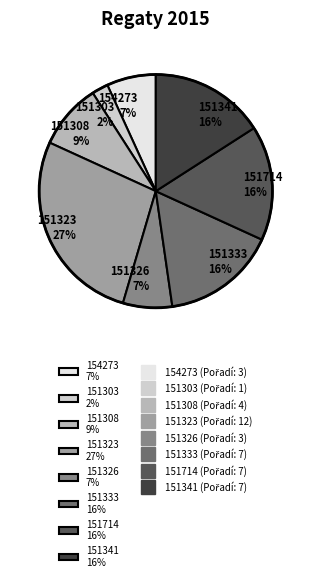

Is the sum of 151323 27% and 154273 7% greater than half?

No